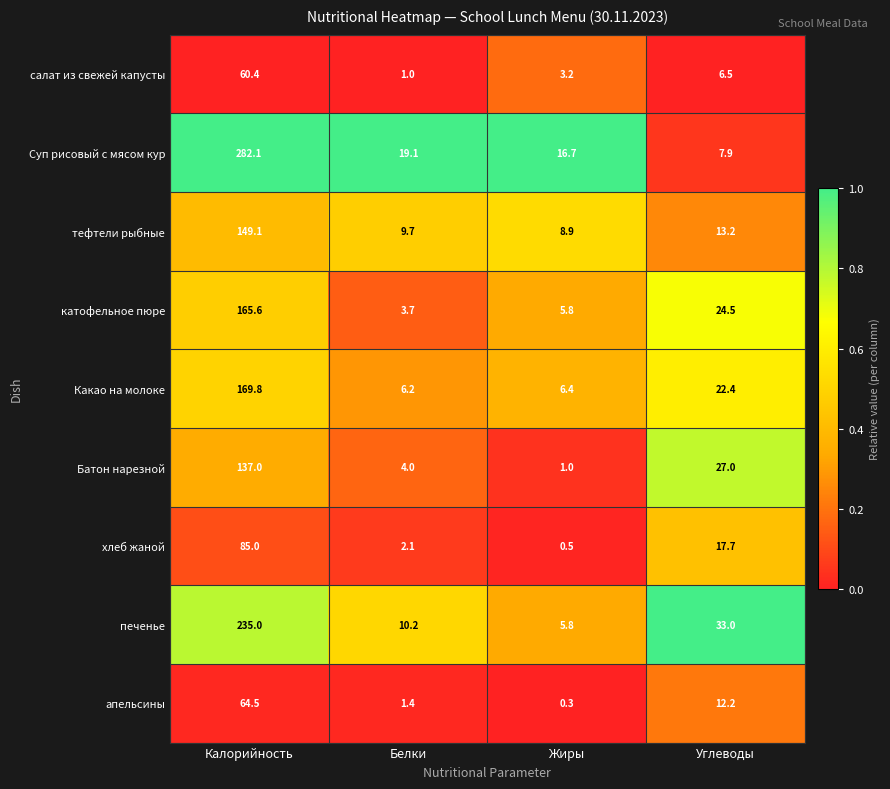

Which series has the widest spread of values?

Суп рисовый с мясом кур